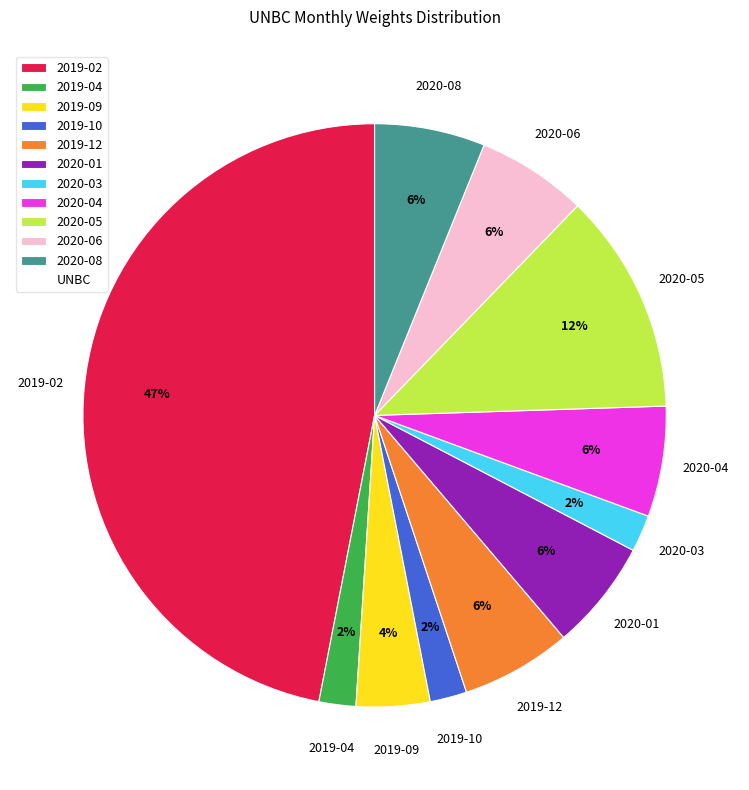

Does 2020-08 account for over 50% of the chart?

No